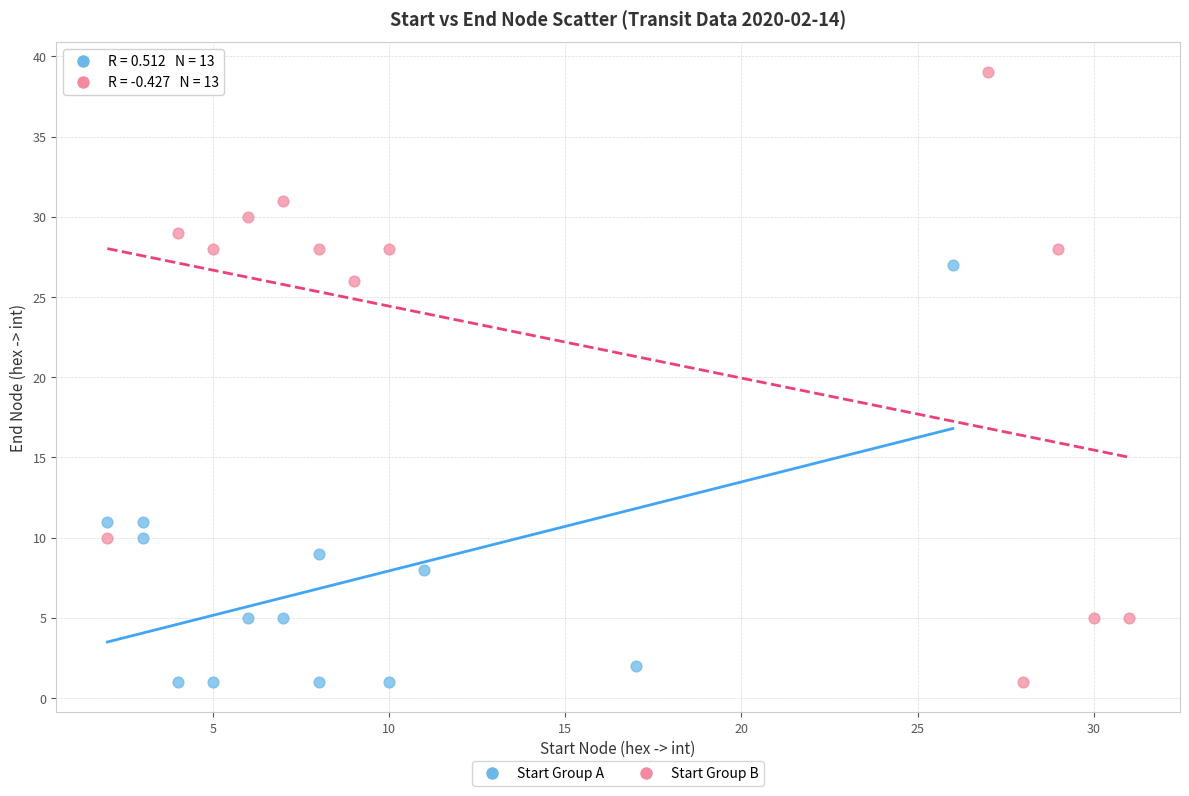

Which series contains the highest Y value?

Start Group B